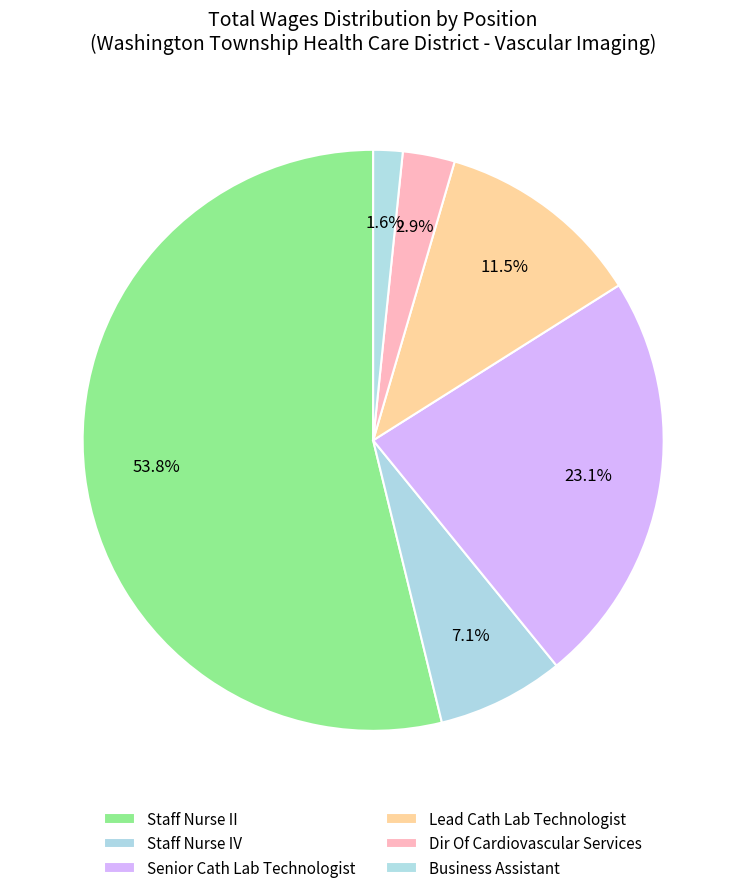

To the nearest percent, what is the average slice percentage?

17%